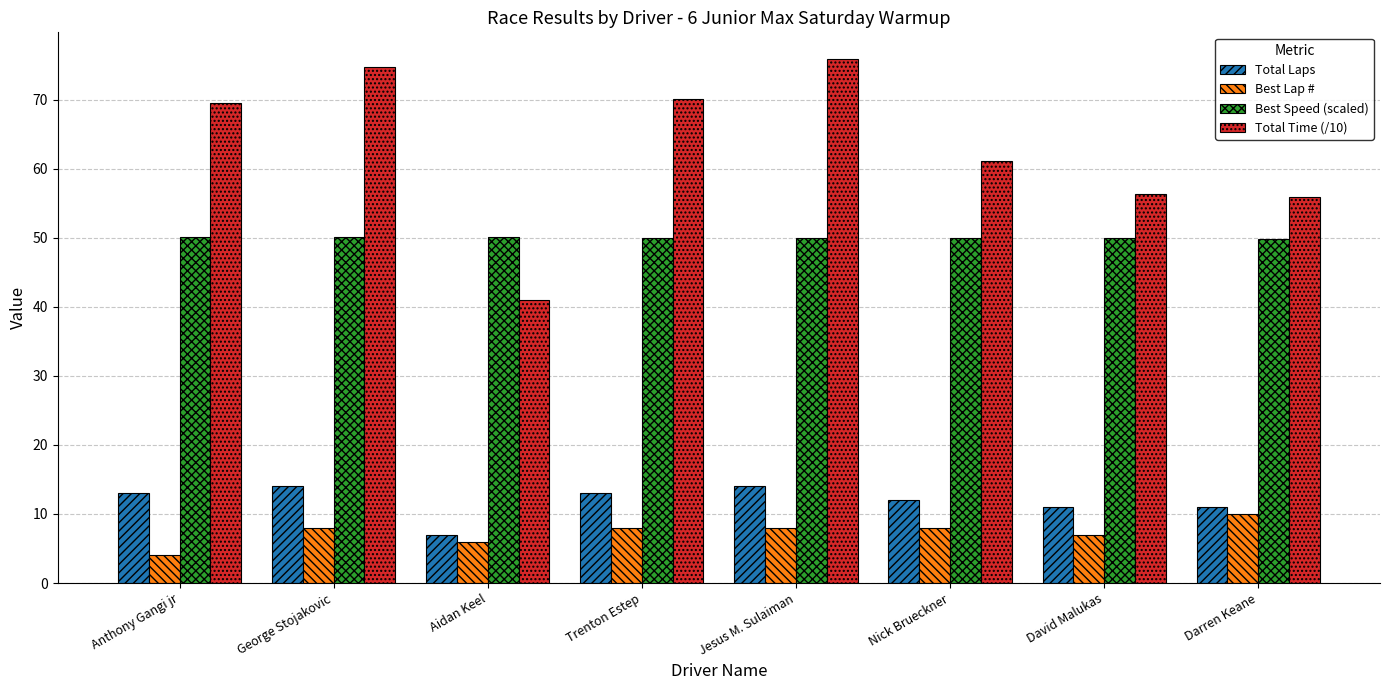

What is the difference between the second highest and second lowest values in the Total Laps series?

3.0